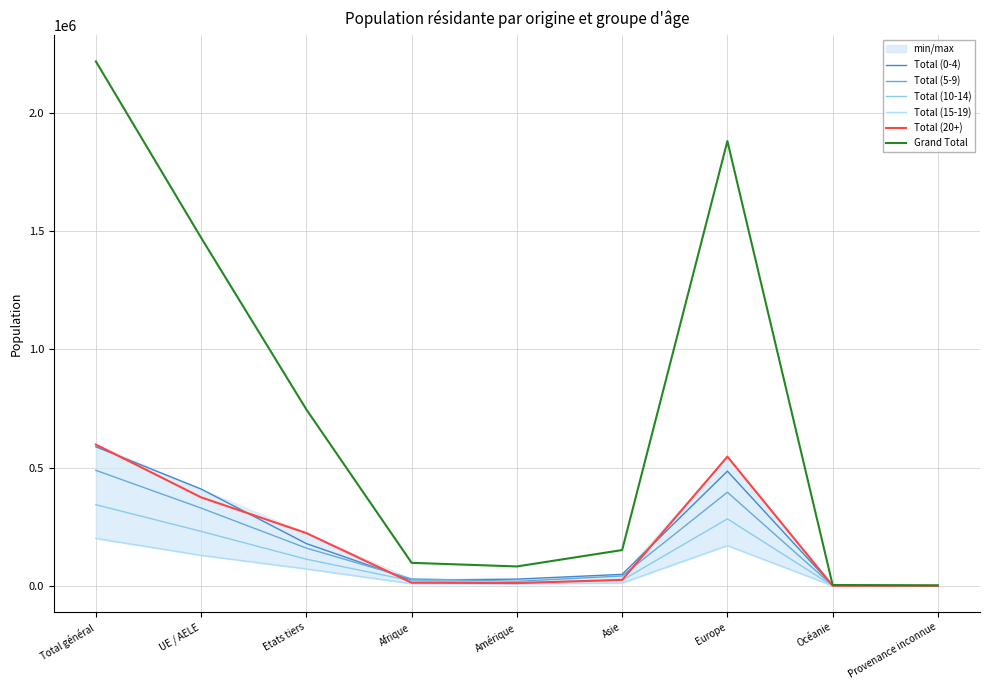

At which category does Total (5-9) reach its first local valley?

Amérique